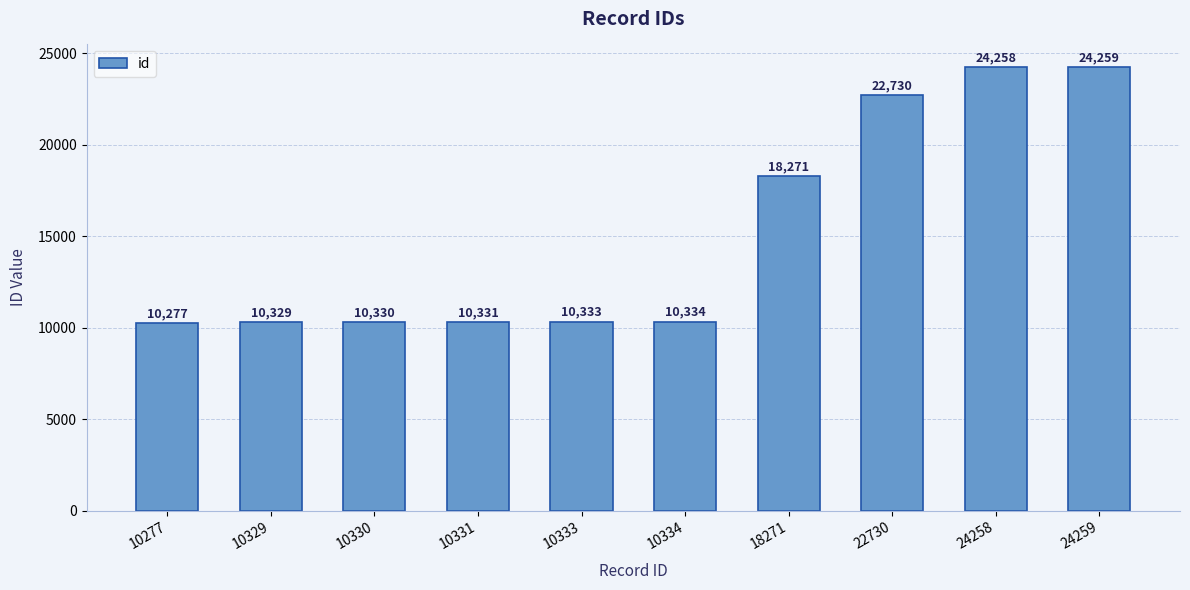

Which has a higher value, 10330 or 10333?

10333